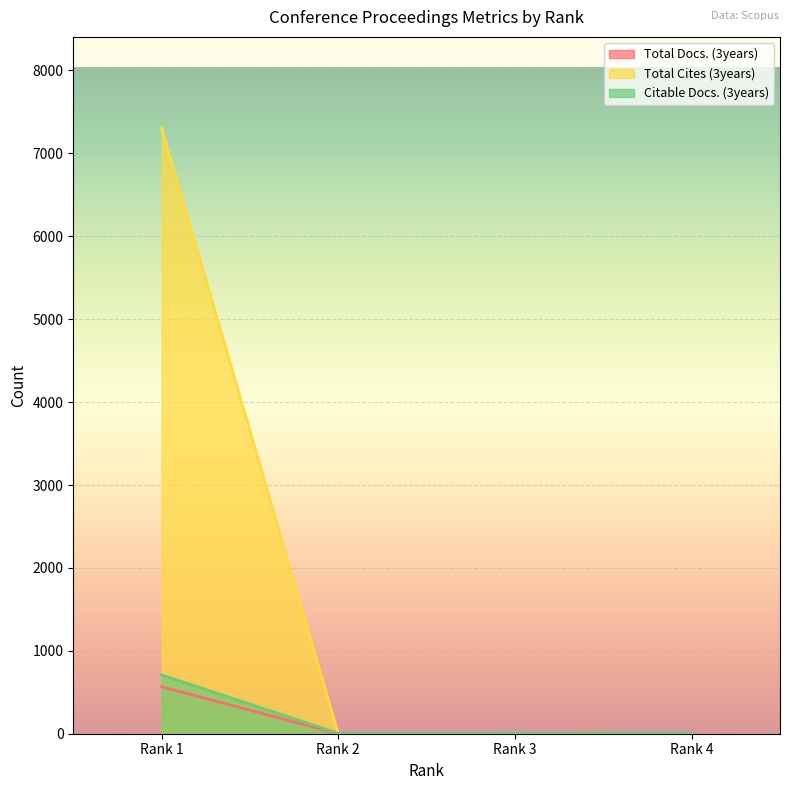

At which label does Citable Docs. (3years) reach its peak?

Rank 1